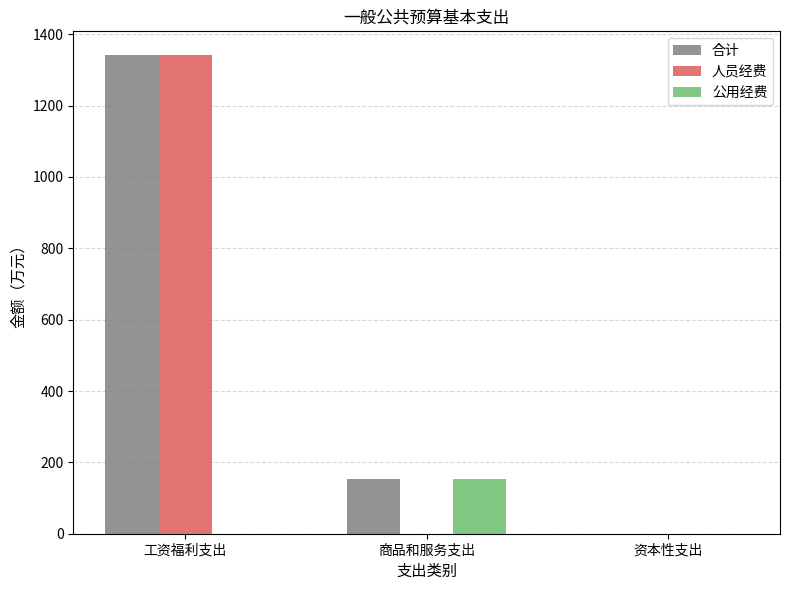

Which category has the highest value in the 人员经费 series?

工资福利支出